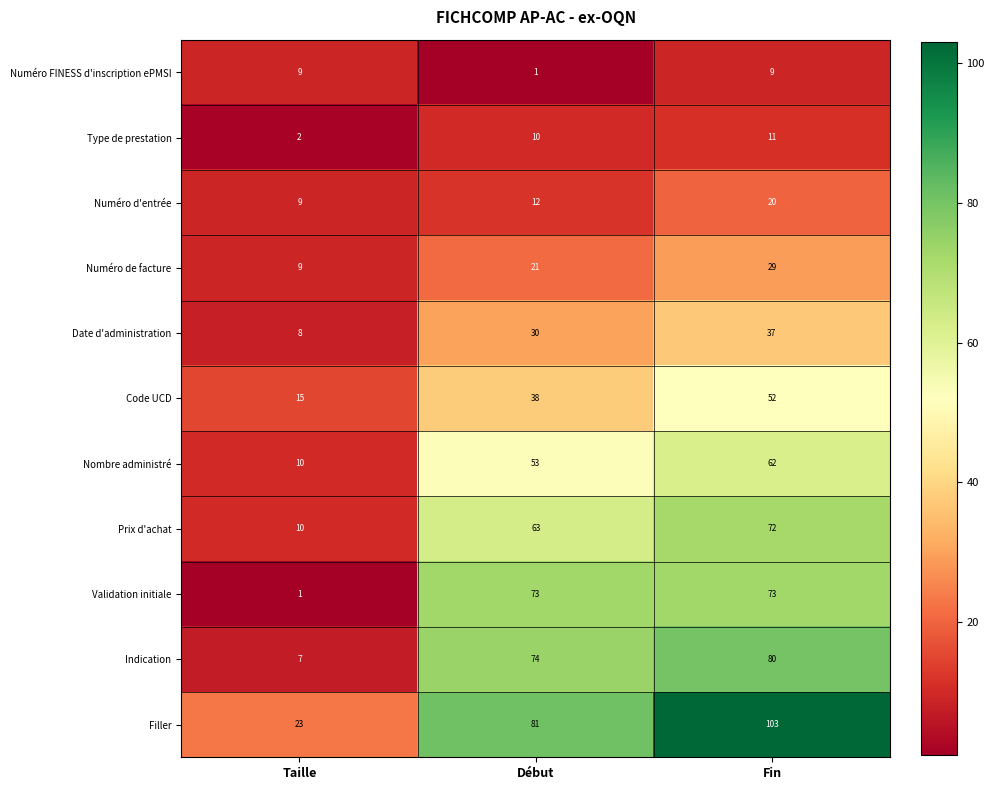

How many distinct data groups are displayed?

11